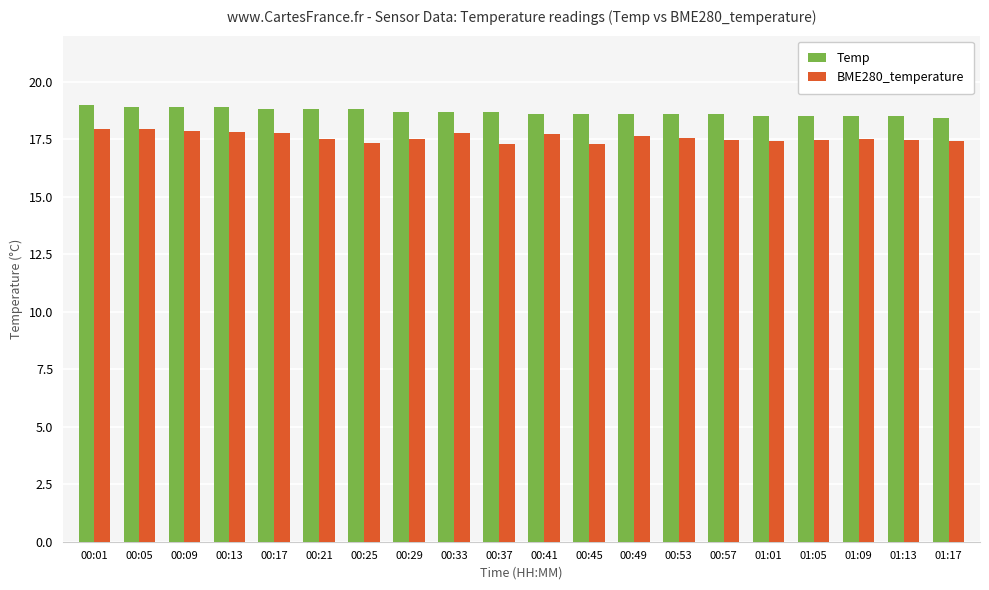

What is the total value across all series at 00:33?

36.5